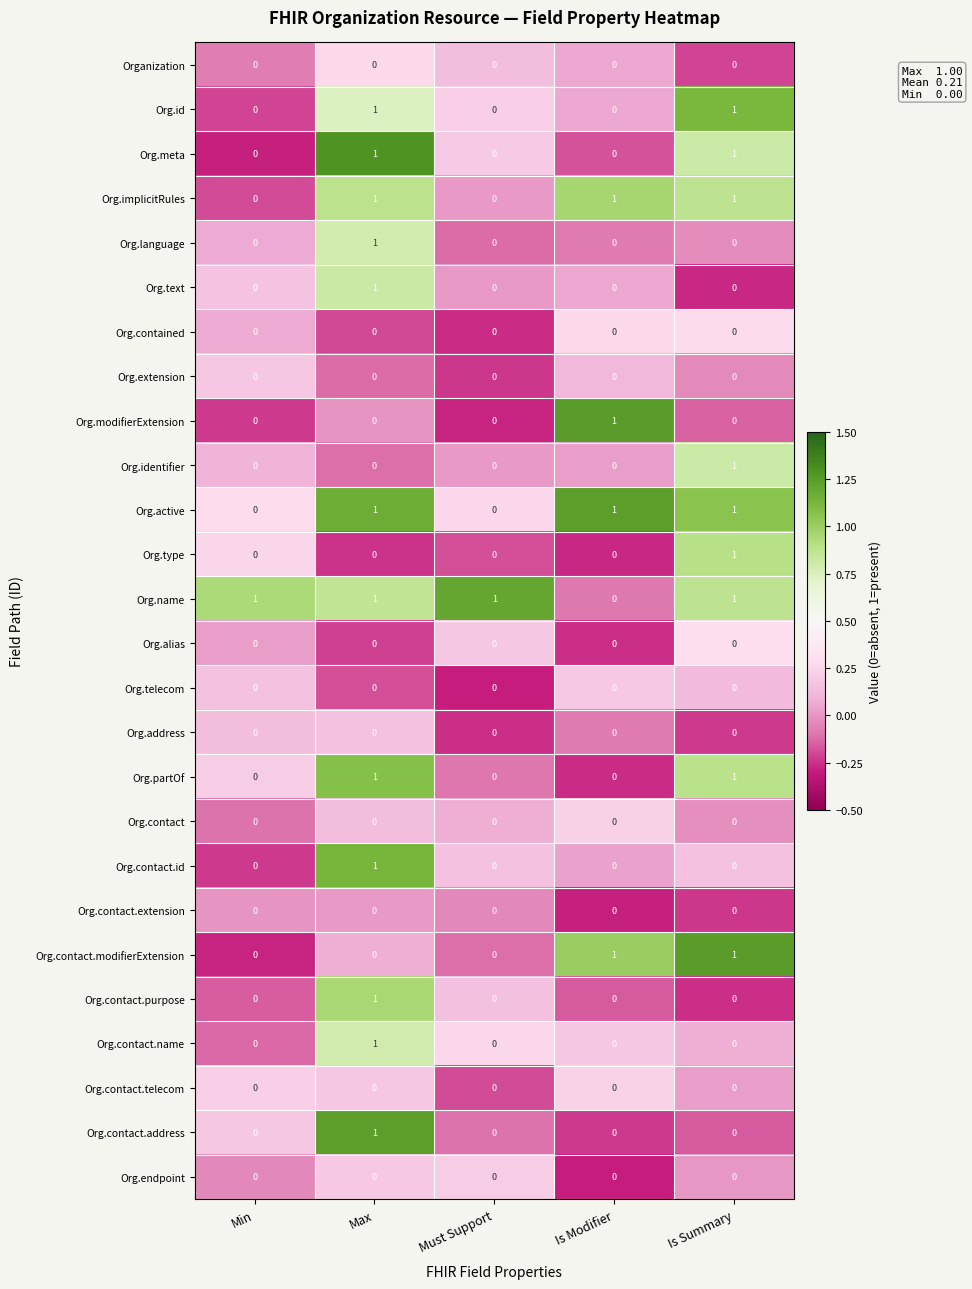

At which category is the sum across all series the highest?

Max